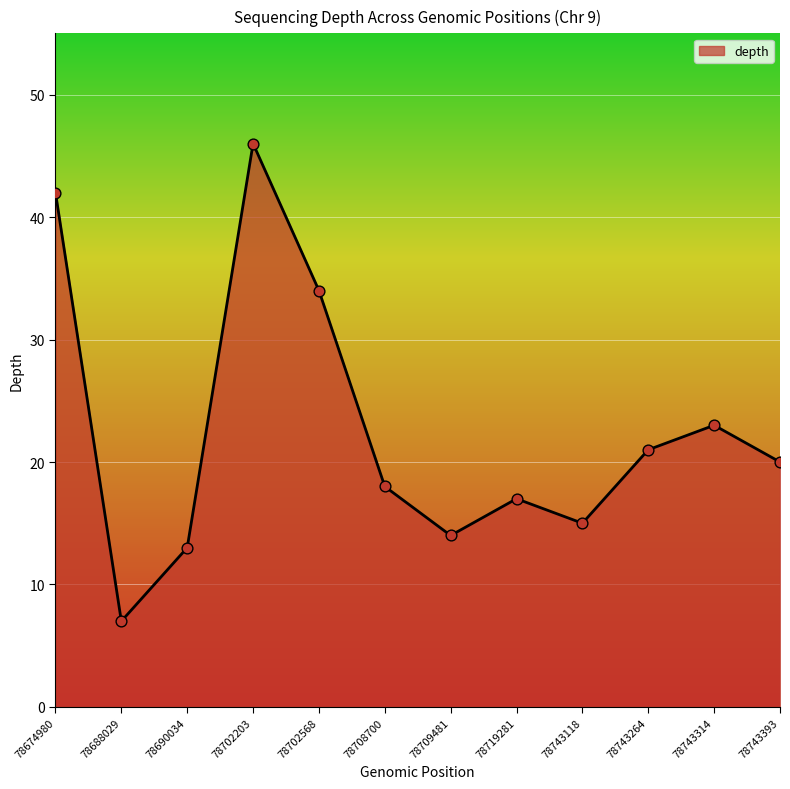

Between 78709481 and 78743264, which is larger?

78743264